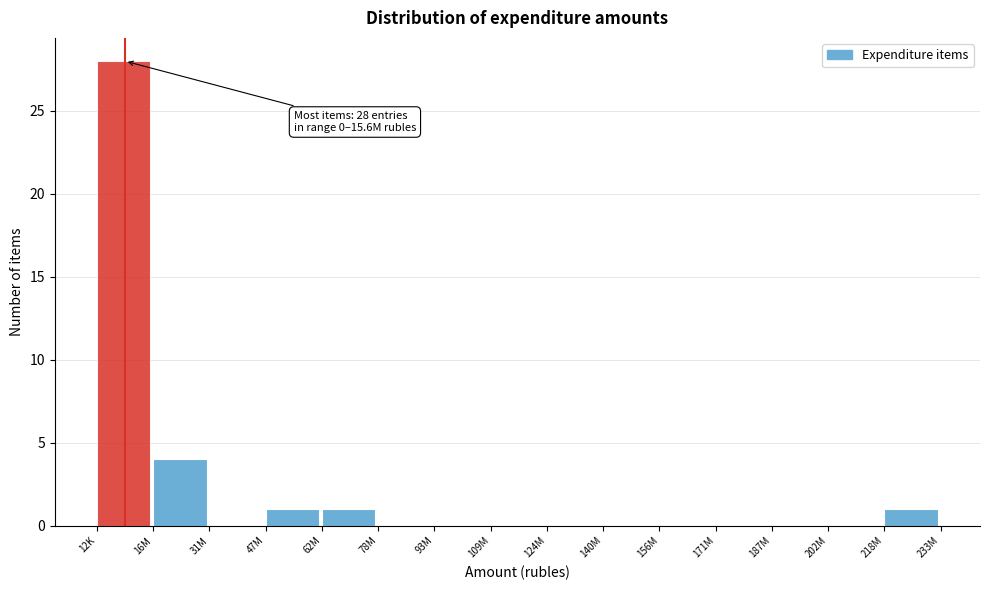

Reading left to right, transcribe all the data shown in this chart.

12K=28	16M=4	31M=0	47M=1	62M=1	78M=0	93M=0	109M=0	124M=0	140M=0	156M=0	171M=0	187M=0	202M=0	218M=1